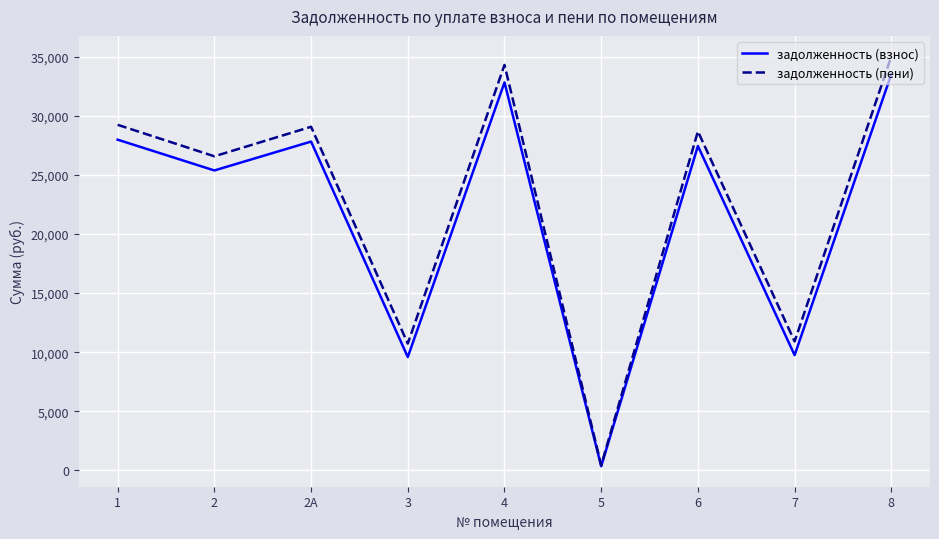

What is the total value across all series at 1?

57254.6